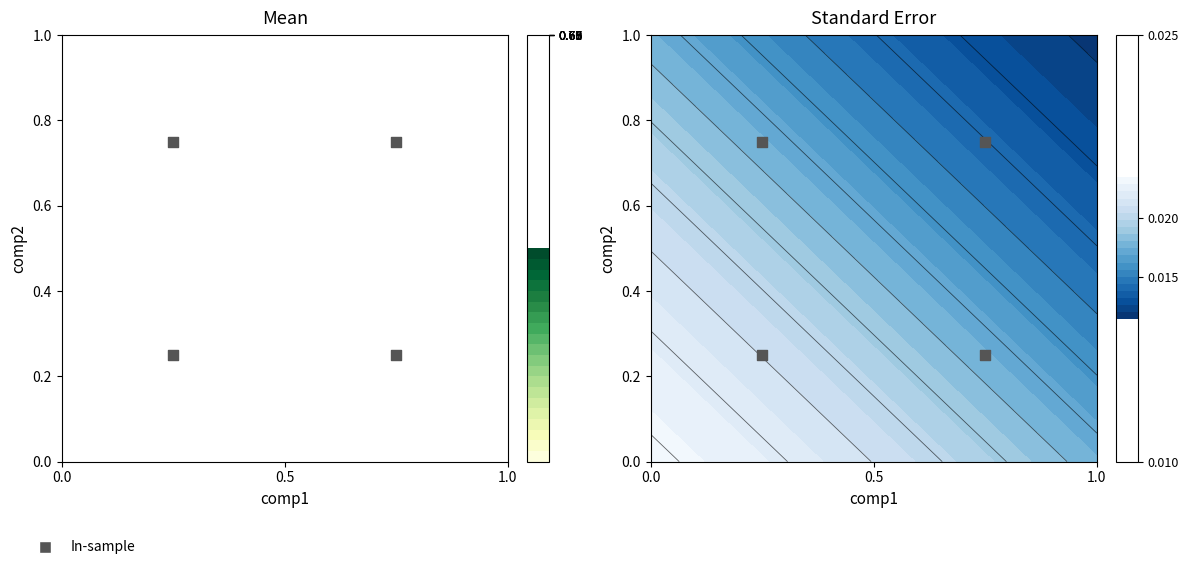

Count the values in the range 0 to 1.

4